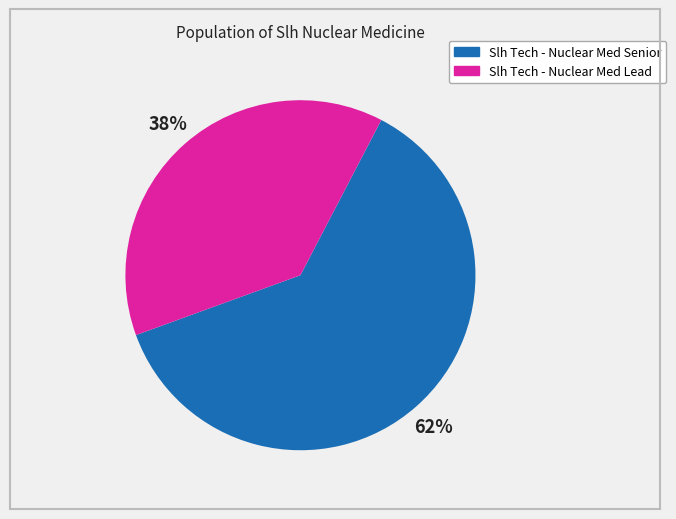

The Slh Tech - Nuclear Med Lead slice represents 38% of the pie. True or false?

True